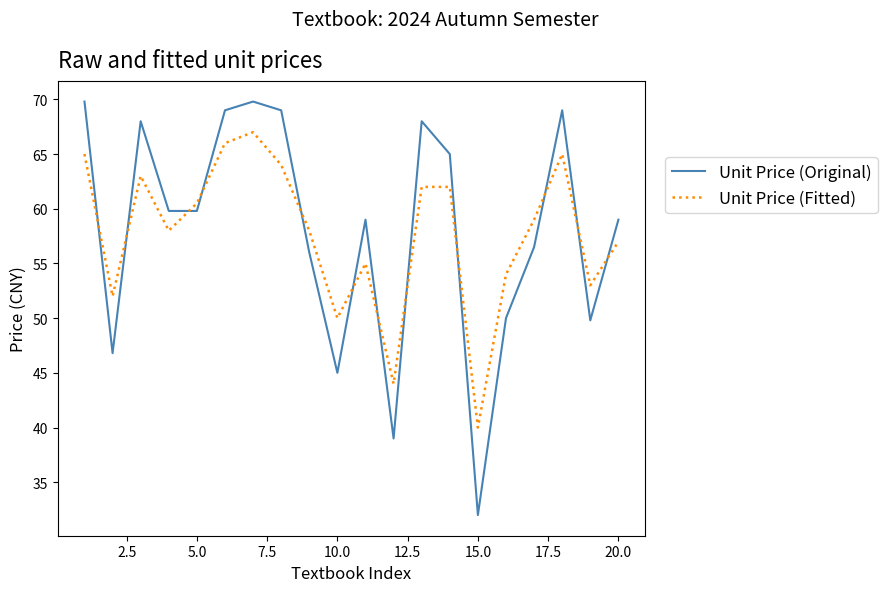

What is the difference between the maximum and minimum values in the Unit Price (Original) series?

37.8